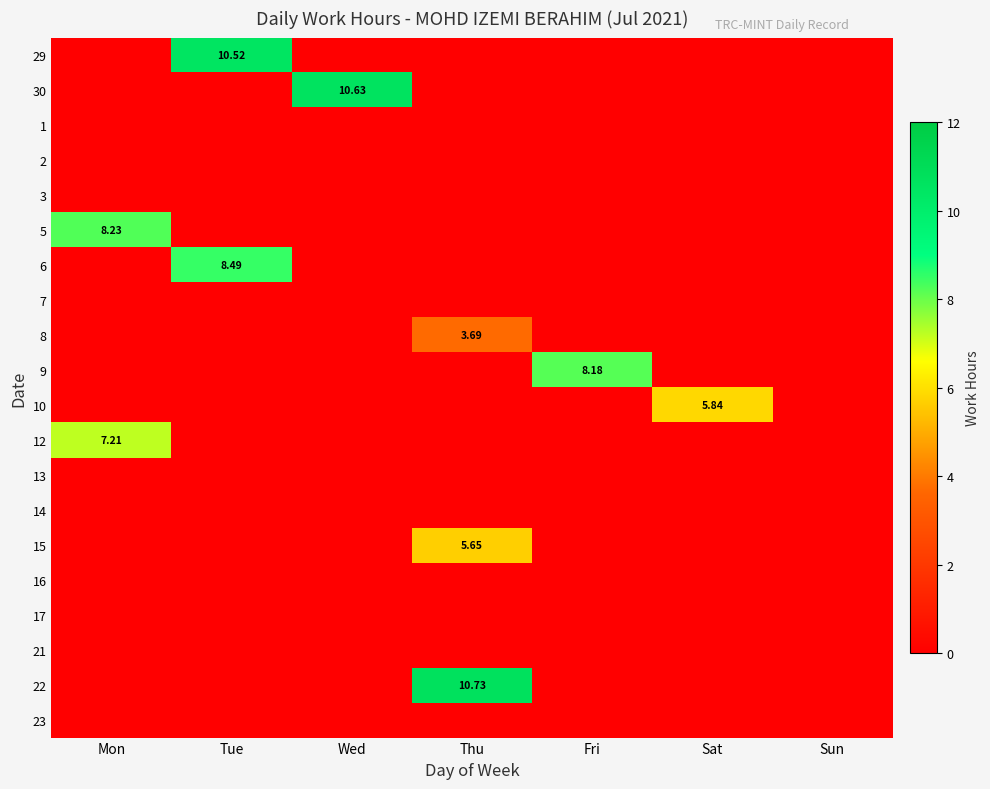

What is the sum of all 12 values?

7.2